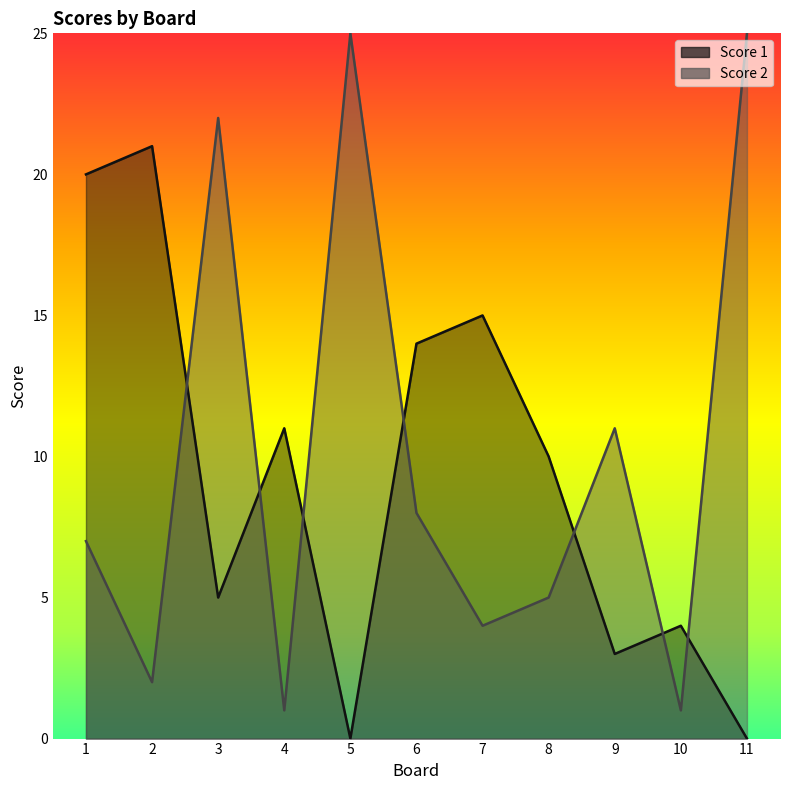

What is the value of the Score 2 point at the 5th from the left?

25